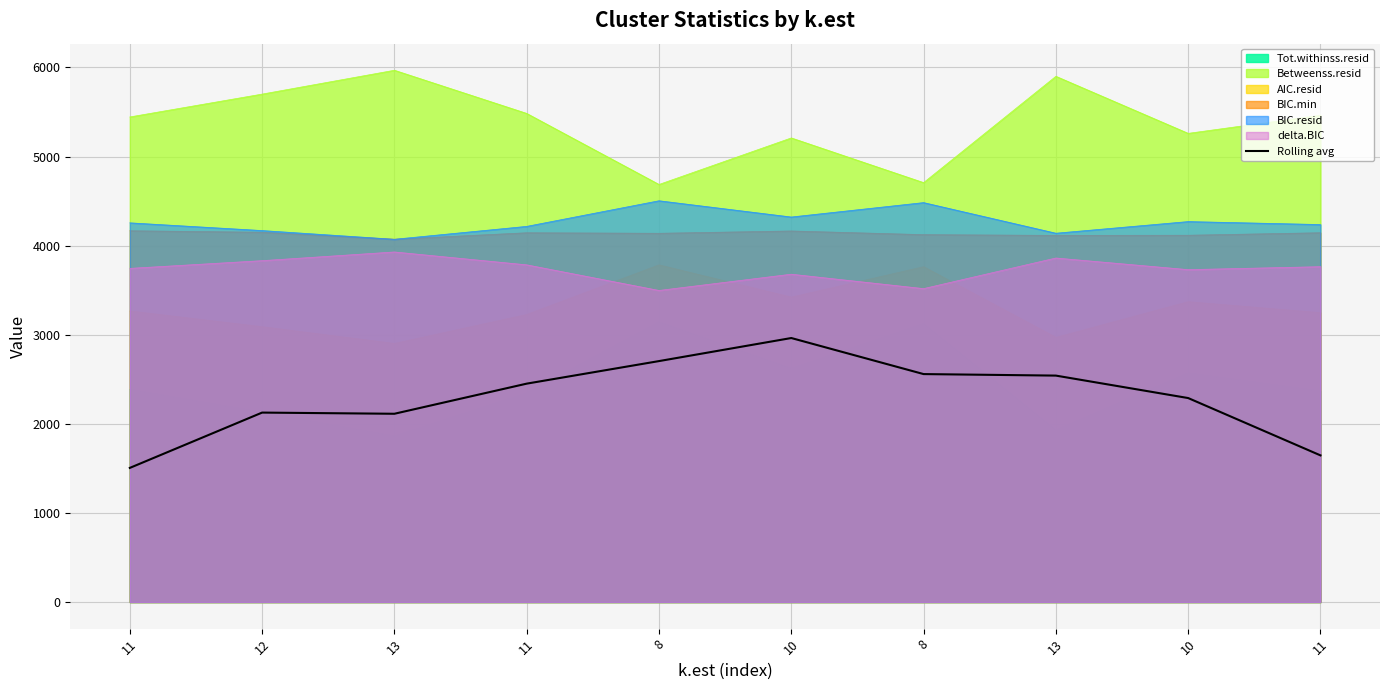

At which category does the data reach its first local peak?

12